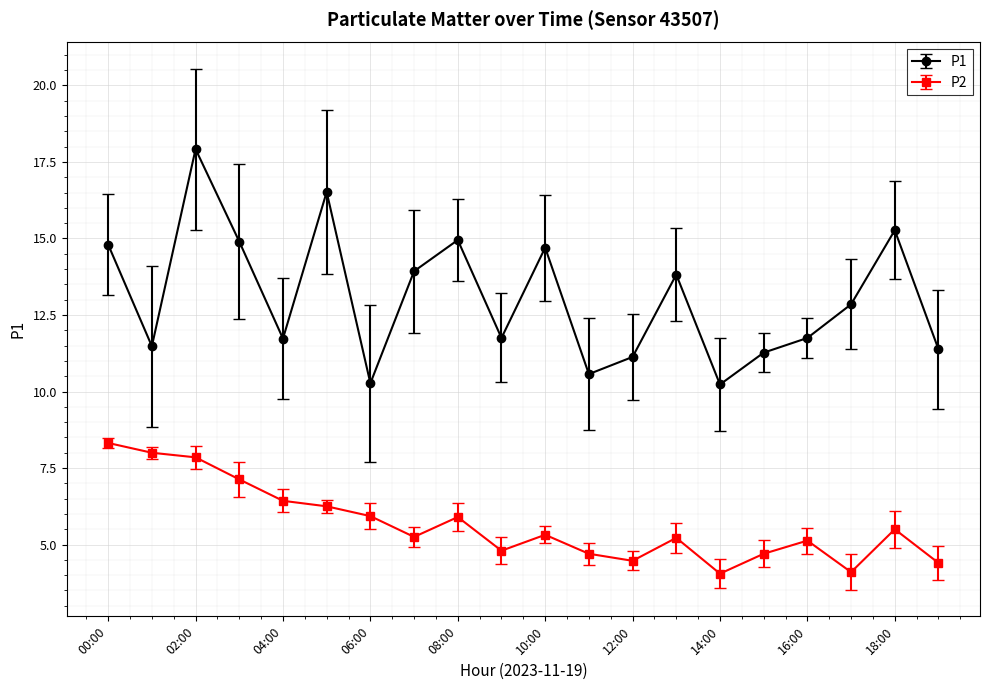

What is the average value of the P1 series?

13.1